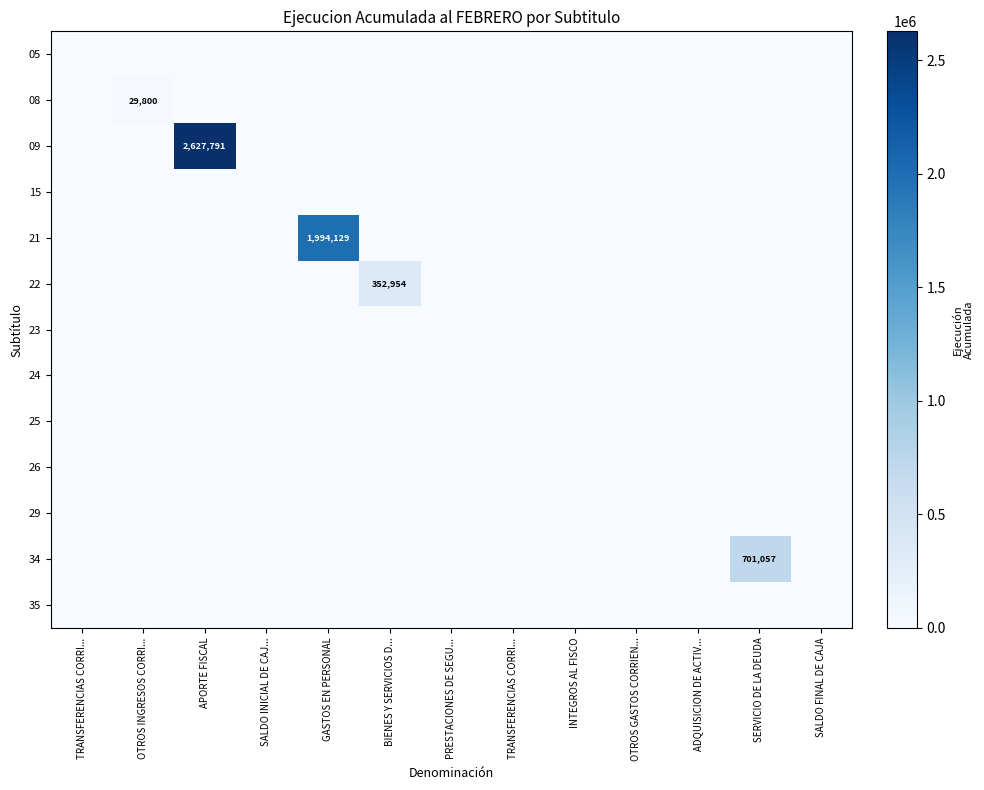

How many data points does each series have?

13